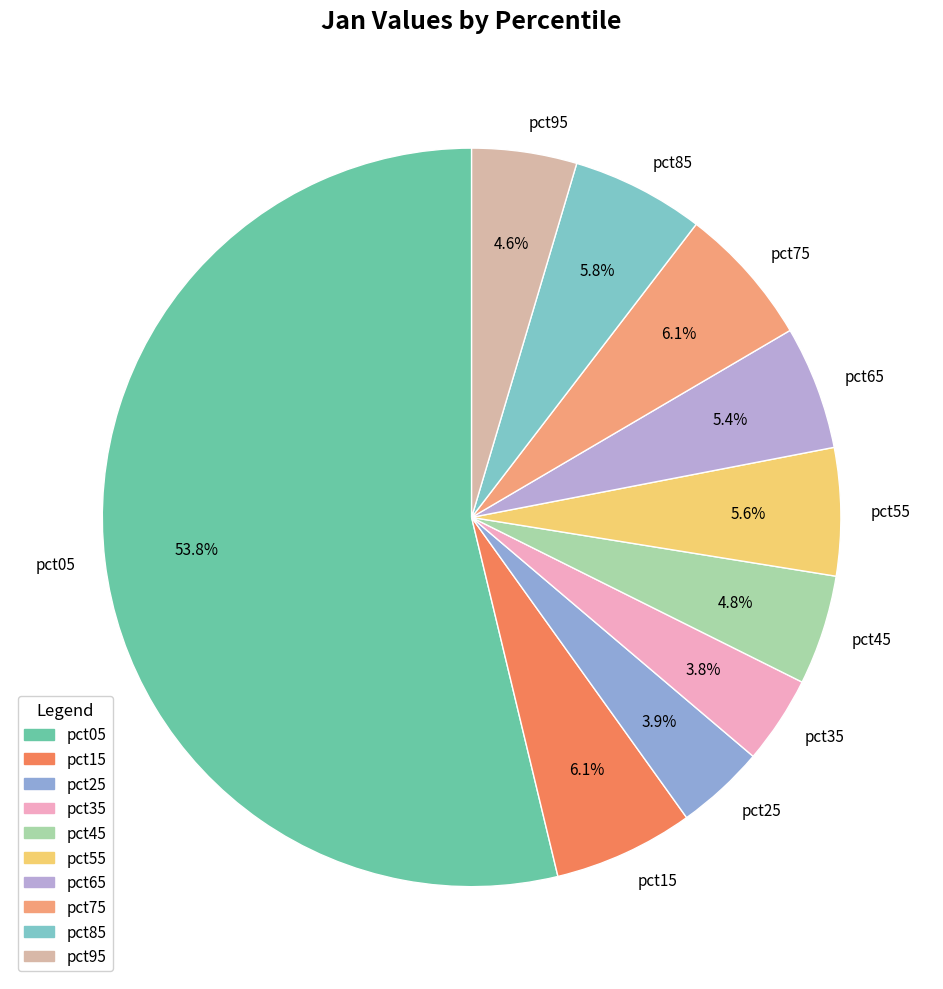

Which has a higher value, pct75 or pct35?

pct75